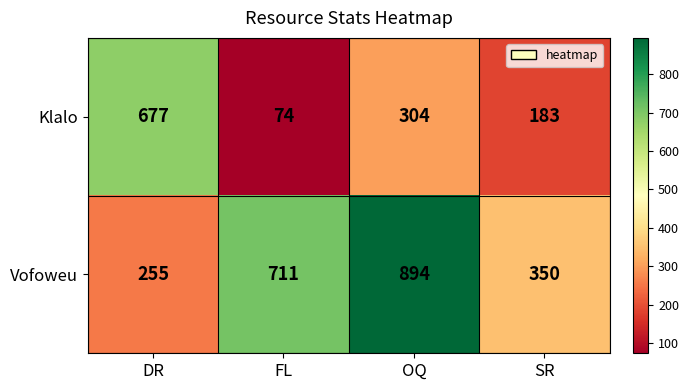

The Klalo series shows 129 at FL. True or false?

False